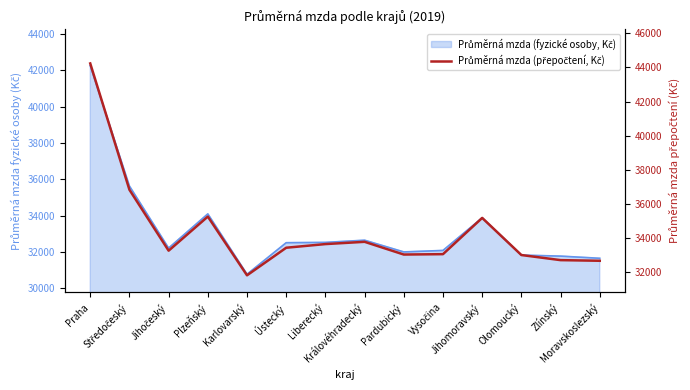

Which has a higher value, Ústecký or Zlínský?

Ústecký